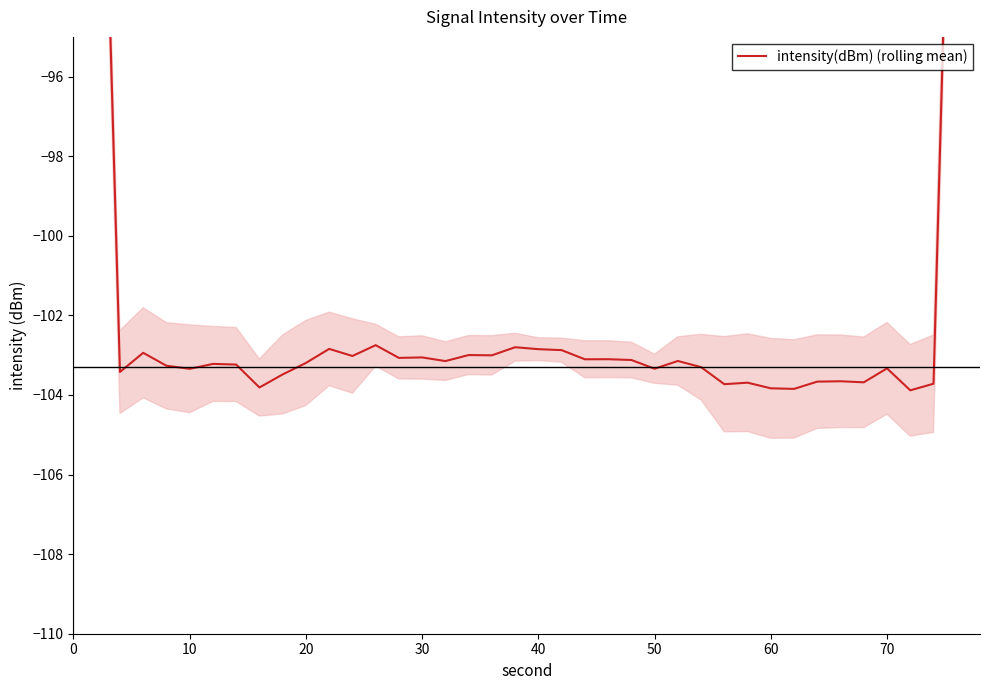

True or false: the data has more than 2 interior local peaks.

True